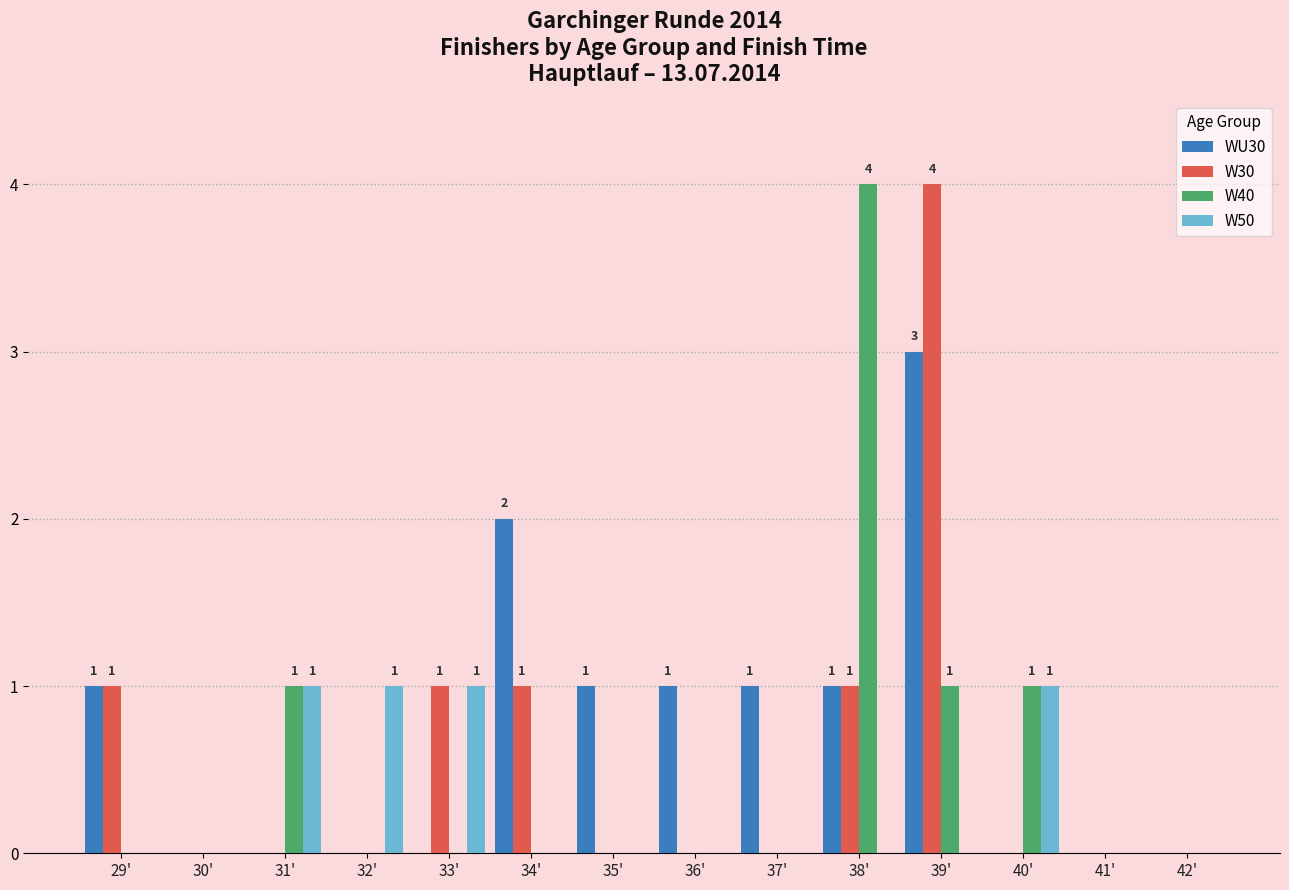

At which category is the sum across all series the highest?

39'